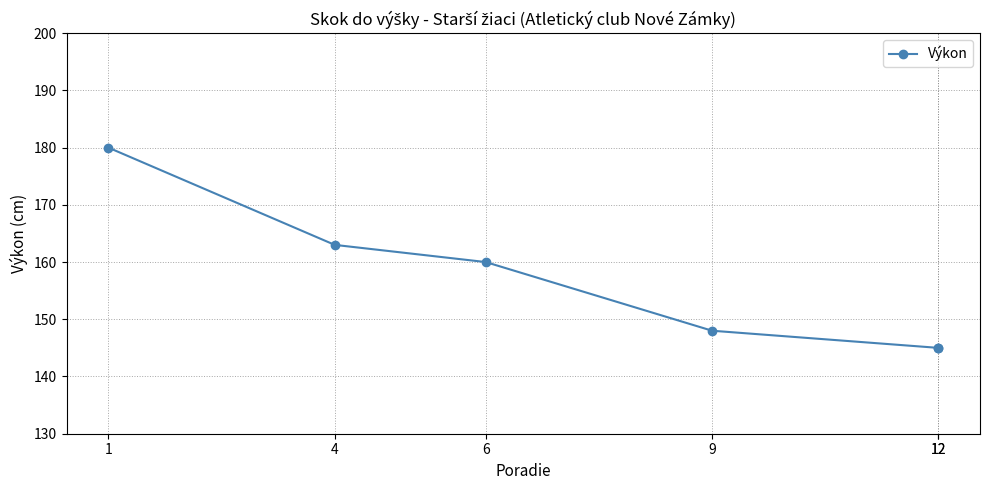

At which label is the value closest to 162?

4